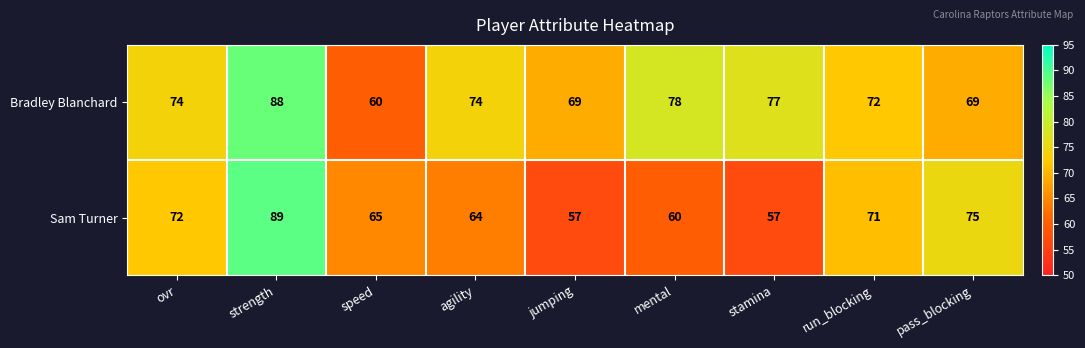

Which label corresponds to the largest value in the chart?

strength